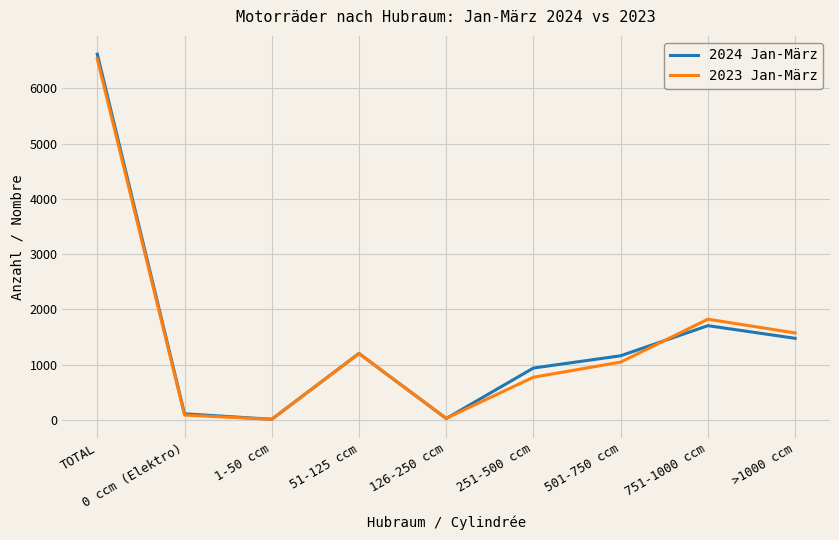

Which category has the highest value in the 2024 Jan-März series?

TOTAL